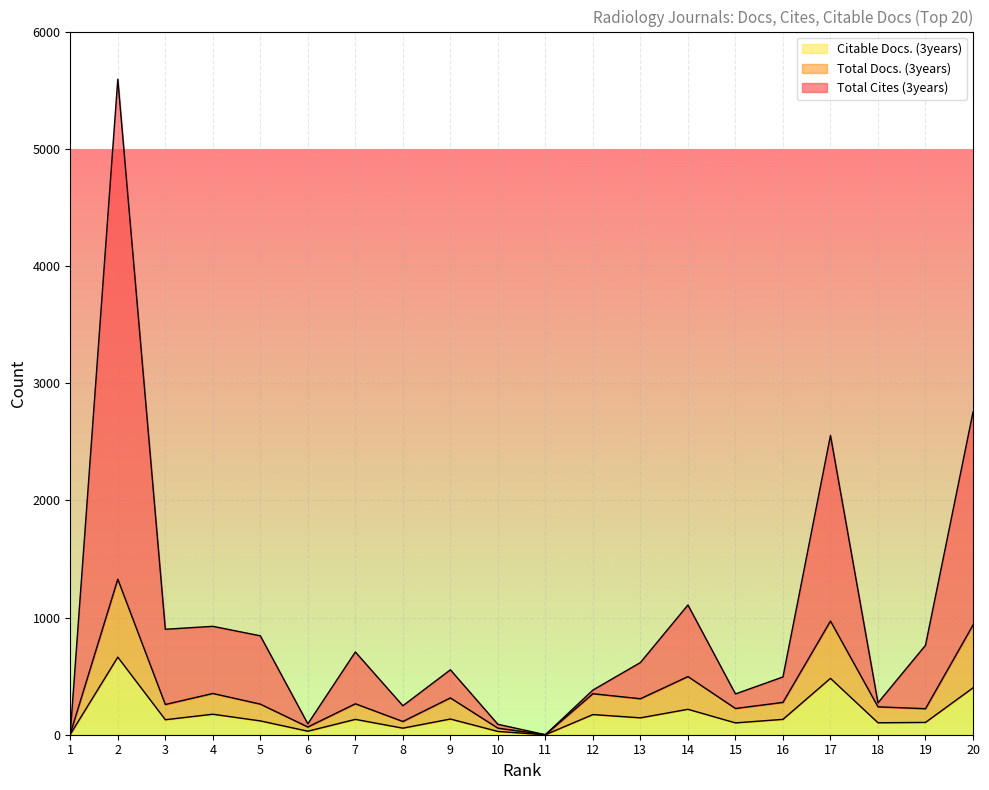

At which category is the sum across all series the highest?

2